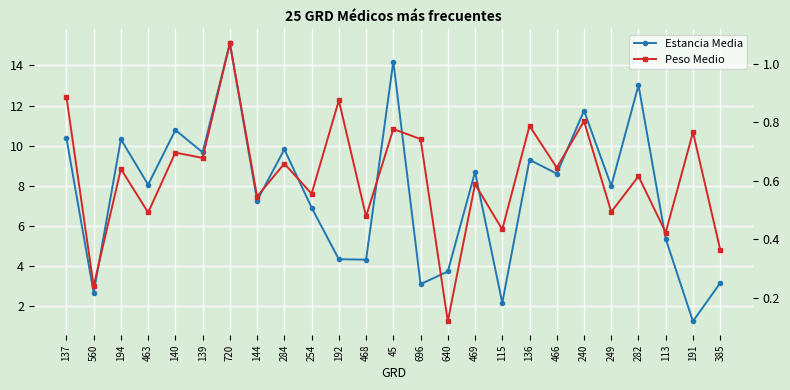

The value of Estancia Media at 191 is 1.3. True or false?

True